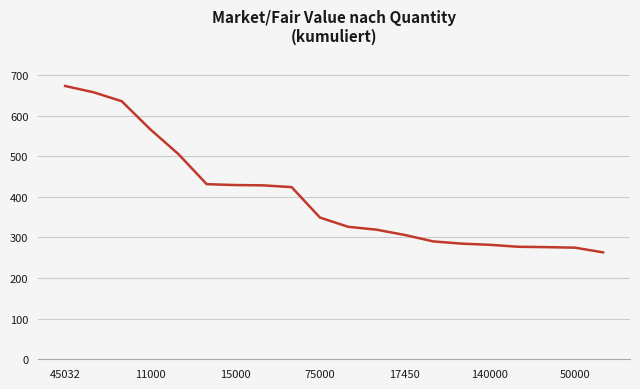

How many lines are shown in the chart?

1